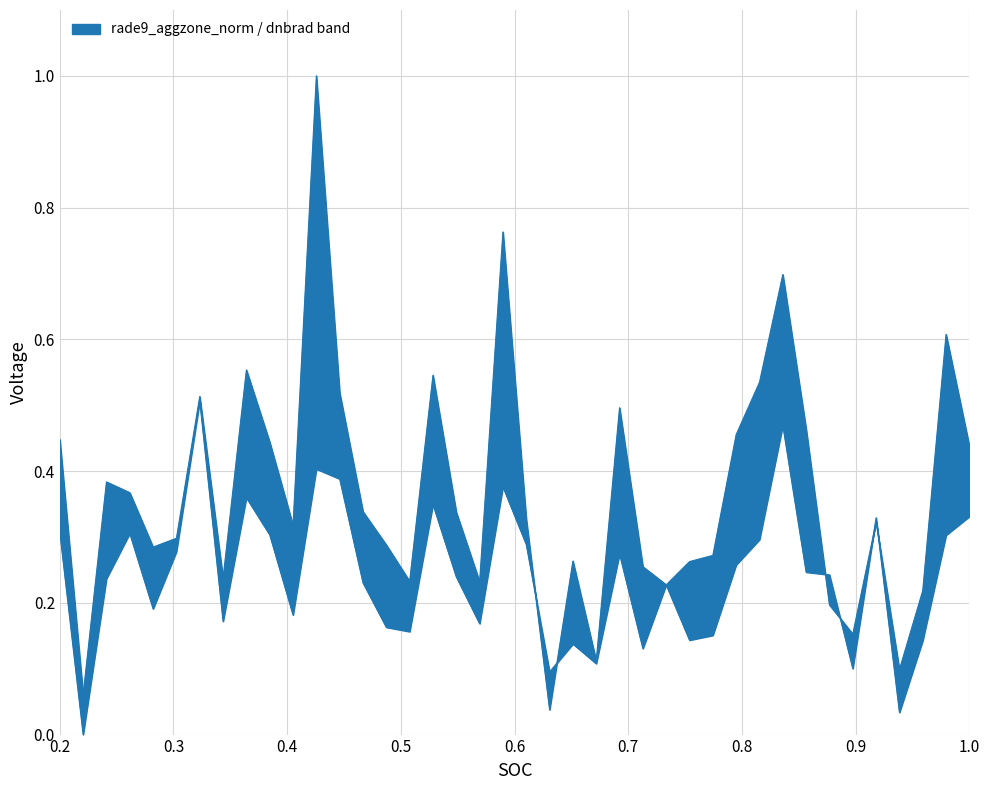

How many interior local peaks does the dnbrad series have?

11